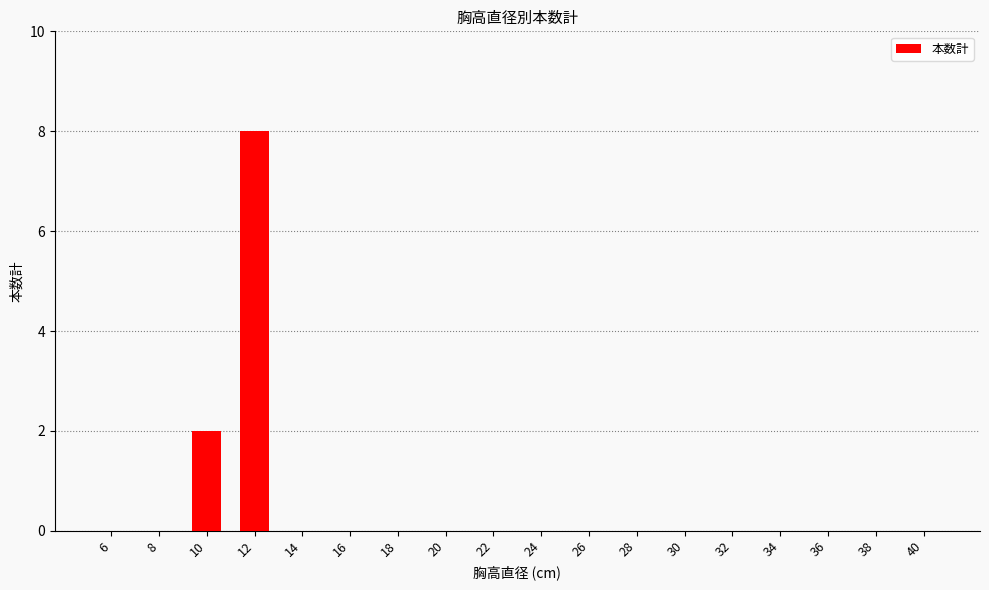

Are the bars horizontal?

No